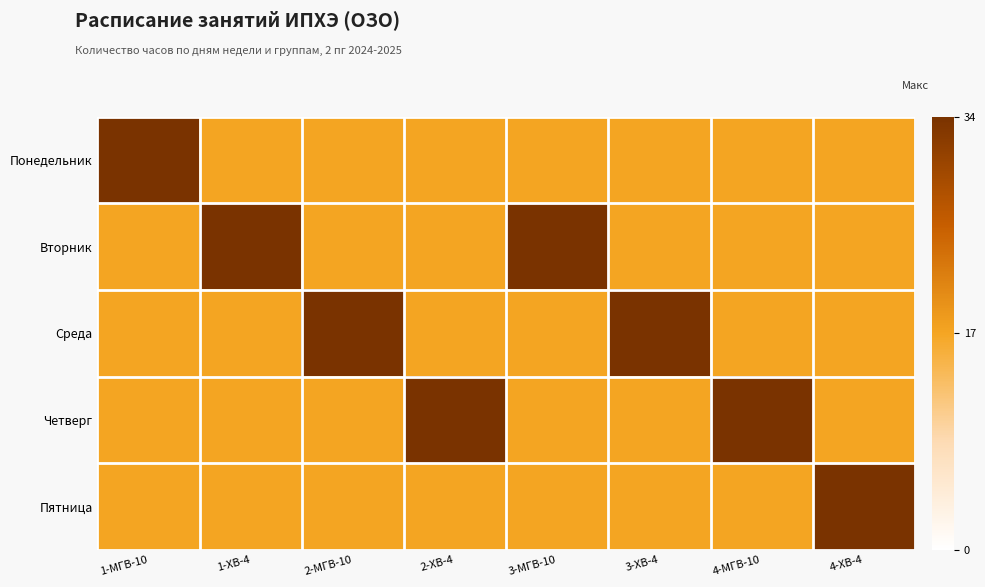

Which series changed the most between 2-ХВ-4 and 3-МГВ-10?

Вторник